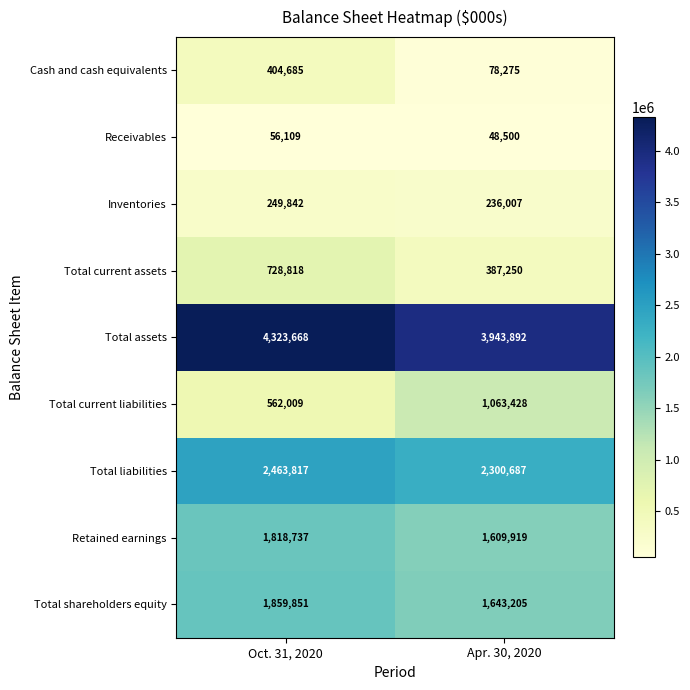

Reading left to right, extract all data points from this chart.

Cash and cash equivalents: Oct. 31, 2020=404685	Apr. 30, 2020=78275
Receivables: Oct. 31, 2020=56109	Apr. 30, 2020=48500
Inventories: Oct. 31, 2020=249842	Apr. 30, 2020=236007
Total current assets: Oct. 31, 2020=728818	Apr. 30, 2020=387250
Total assets: Oct. 31, 2020=4323668	Apr. 30, 2020=3943892
Total current liabilities: Oct. 31, 2020=562009	Apr. 30, 2020=1063428
Total liabilities: Oct. 31, 2020=2463817	Apr. 30, 2020=2300687
Retained earnings: Oct. 31, 2020=1818737	Apr. 30, 2020=1609919
Total shareholders equity: Oct. 31, 2020=1859851	Apr. 30, 2020=1643205